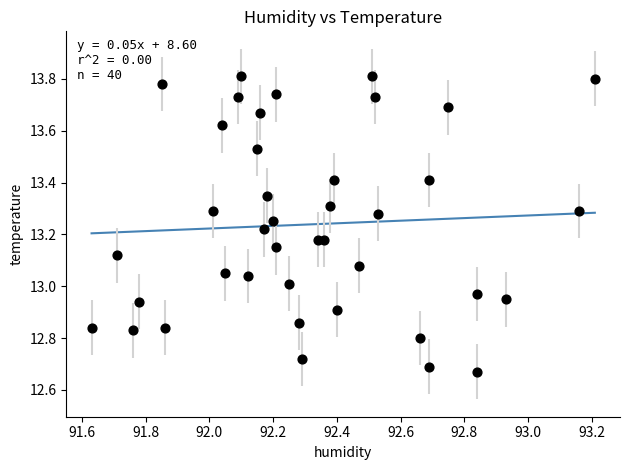

What is the range of Y values (max minus min)?

1.1